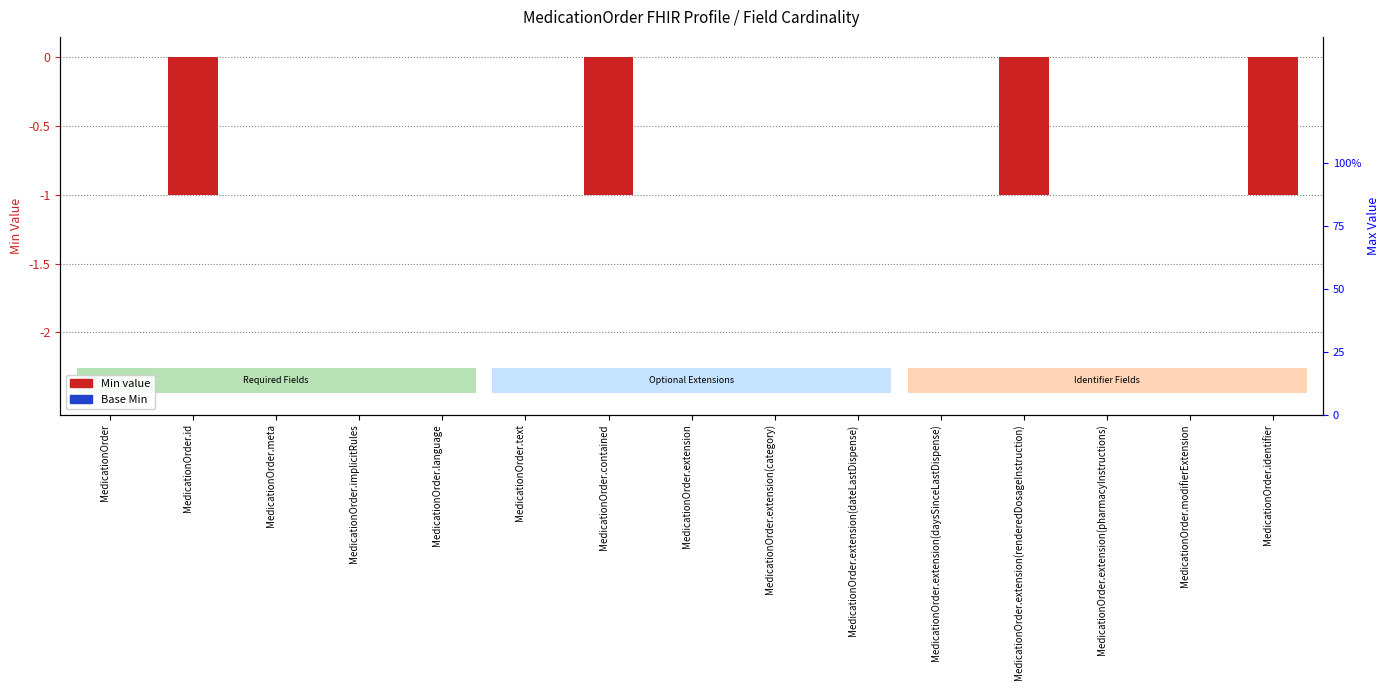

Which category has the lowest value across all series?

MedicationOrder.id